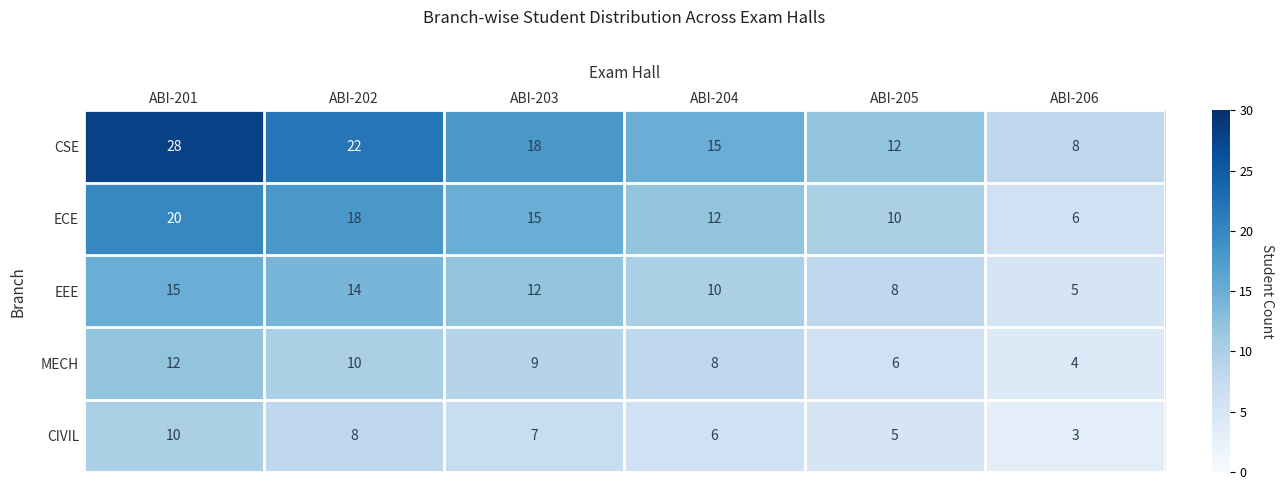

Which label corresponds to the largest value in the chart?

ABI-201